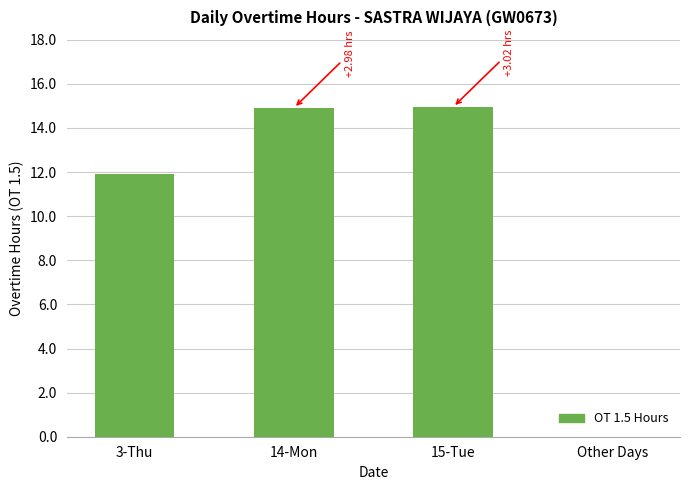

The chart shows a value of 14.9 at 15-Tue. True or false?

True